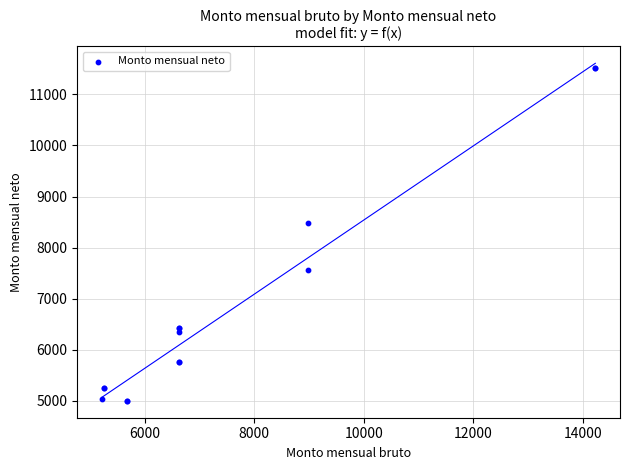

What Y value in the scatter plot is closest to 8257?

8478.4